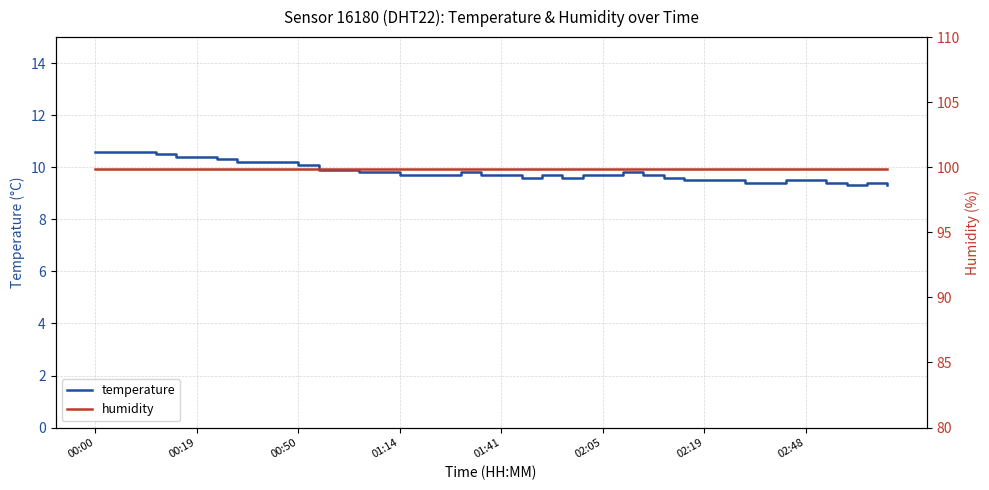

True or false: humidity has more than 0 interior local peaks.

False